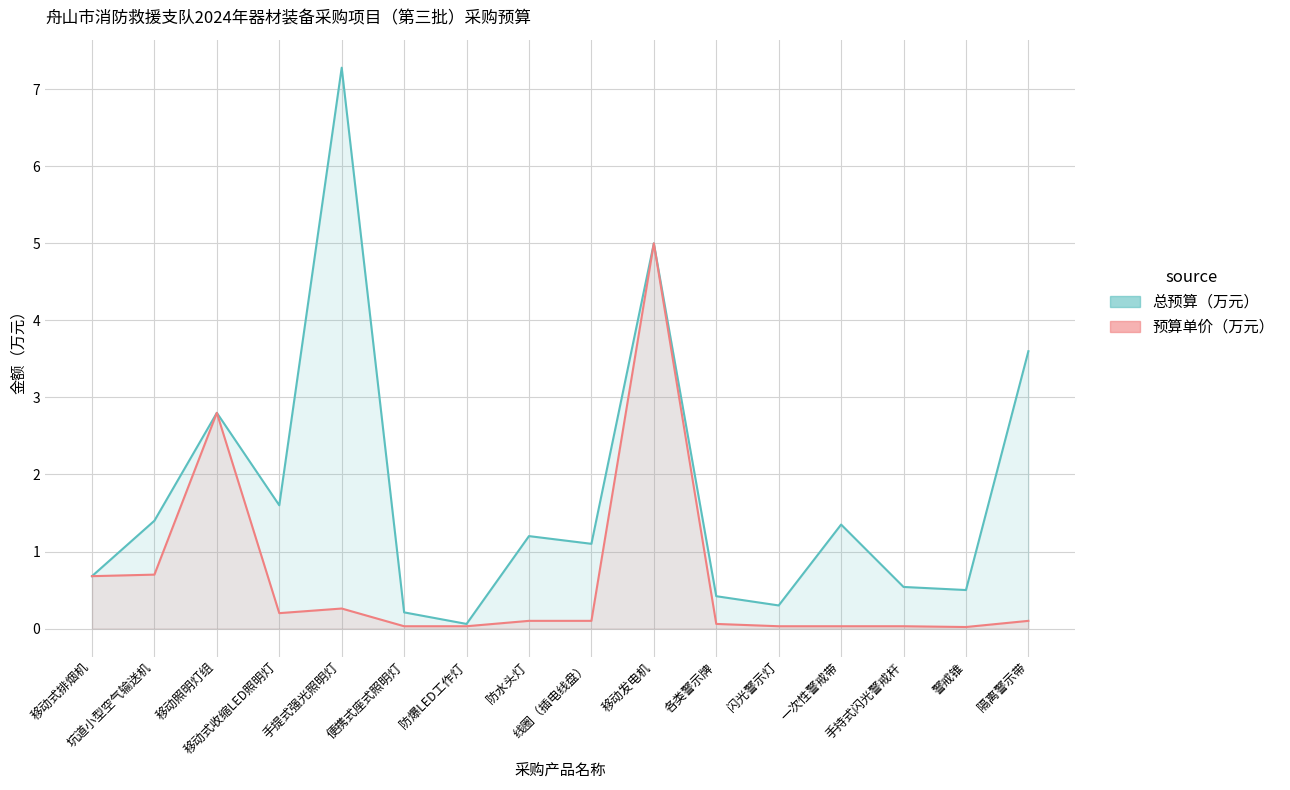

True or false: 总预算（万元） and 预算单价（万元） cross at least once.

False